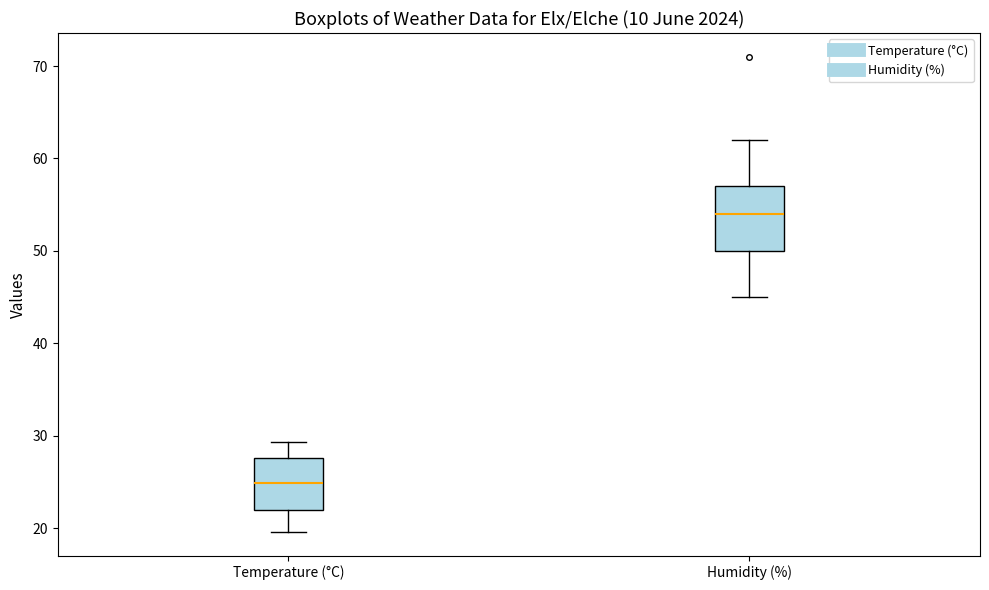

Comparing the boxes themselves (not the whiskers), which one is the tallest?

Humidity (%)